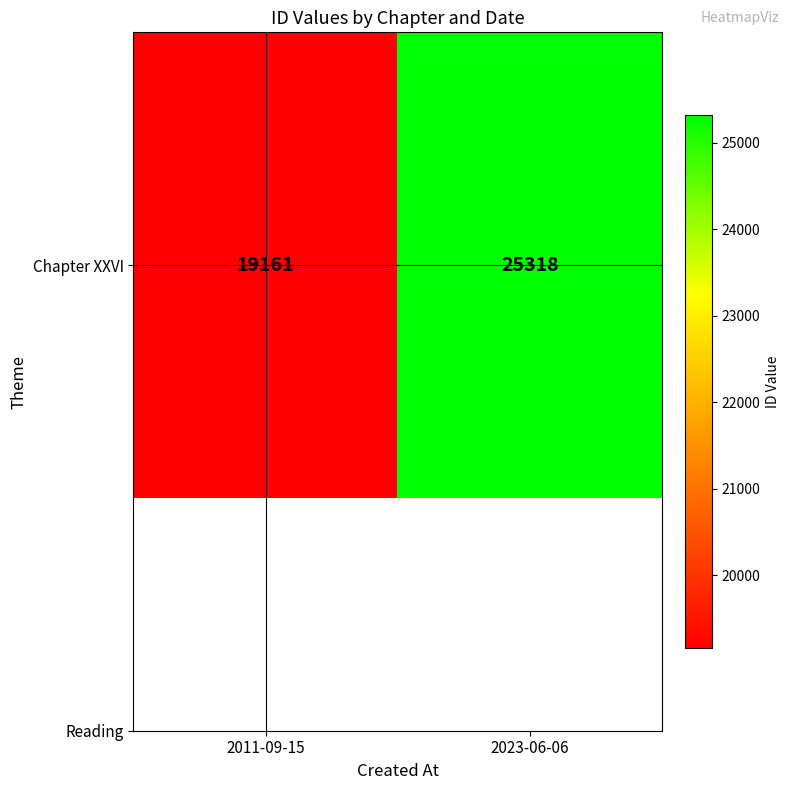

What is the maximum value shown in the chart?

25318